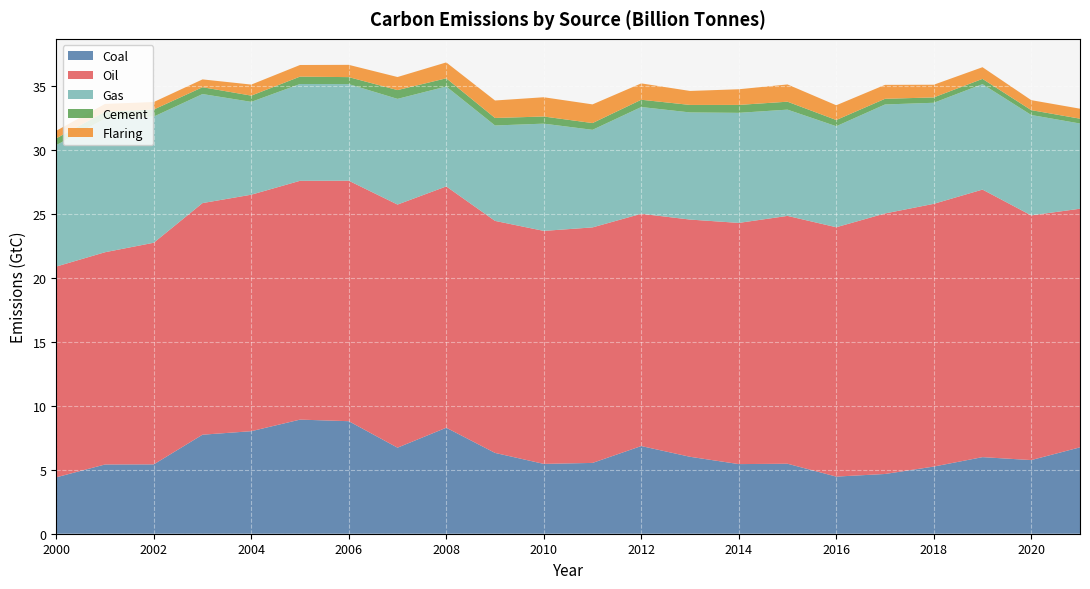

Reading left to right, list all the values displayed in this chart.

Coal: 4.4	5.4	5.4	7.7	8.0	8.9	8.8	6.7	8.3	6.3	5.5	5.5	6.9	6.0	5.4	5.5	4.5	4.7	5.2	6.0	5.8	6.8
Oil: 16.5	16.6	17.3	18.1	18.5	18.7	18.8	19.0	18.9	18.1	18.2	18.4	18.2	18.5	18.9	19.4	19.5	20.4	20.5	20.9	19.1	18.6
Gas: 9.5	10.4	9.9	8.5	7.3	7.6	7.6	8.3	7.8	7.5	8.4	7.6	8.3	8.4	8.6	8.3	7.9	8.5	7.9	8.2	7.8	6.7
Cement: 0.5	0.5	0.6	0.5	0.5	0.6	0.5	0.7	0.6	0.6	0.6	0.5	0.6	0.6	0.6	0.6	0.5	0.4	0.4	0.4	0.4	0.4
Flaring: 0.6	0.6	0.6	0.6	0.9	0.9	1.0	1.0	1.2	1.4	1.5	1.5	1.3	1.1	1.2	1.3	1.2	1.1	1.0	0.9	0.8	0.8